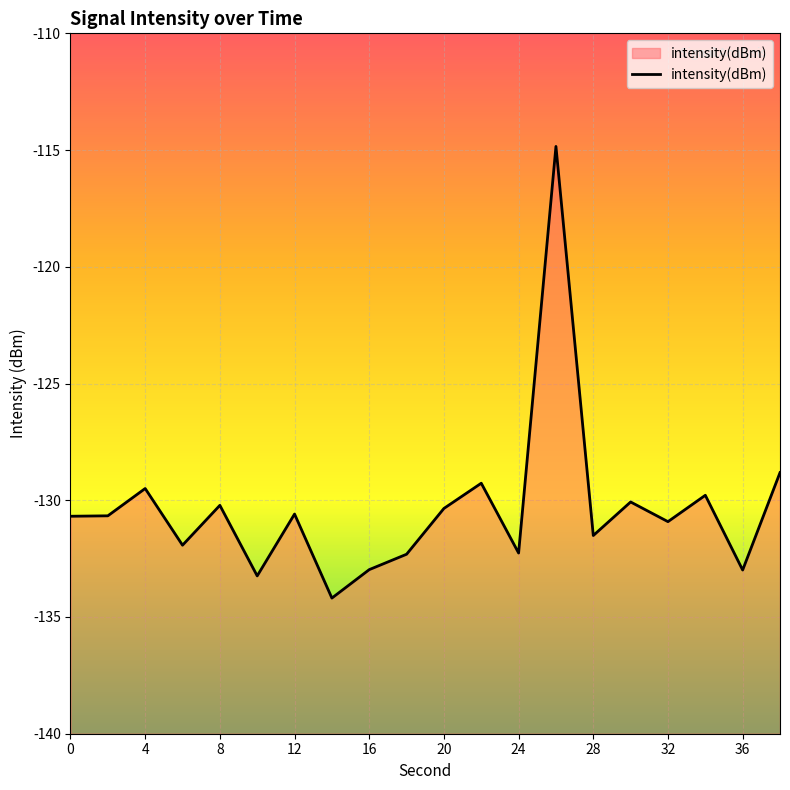

Reading right to left, extract all data points from this chart.

-128.8	-133.0	-129.8	-130.9	-130.1	-131.5	-114.8	-132.3	-129.3	-130.4	-132.3	-133.0	-134.2	-130.6	-133.2	-130.2	-131.9	-129.5	-130.7	-130.7